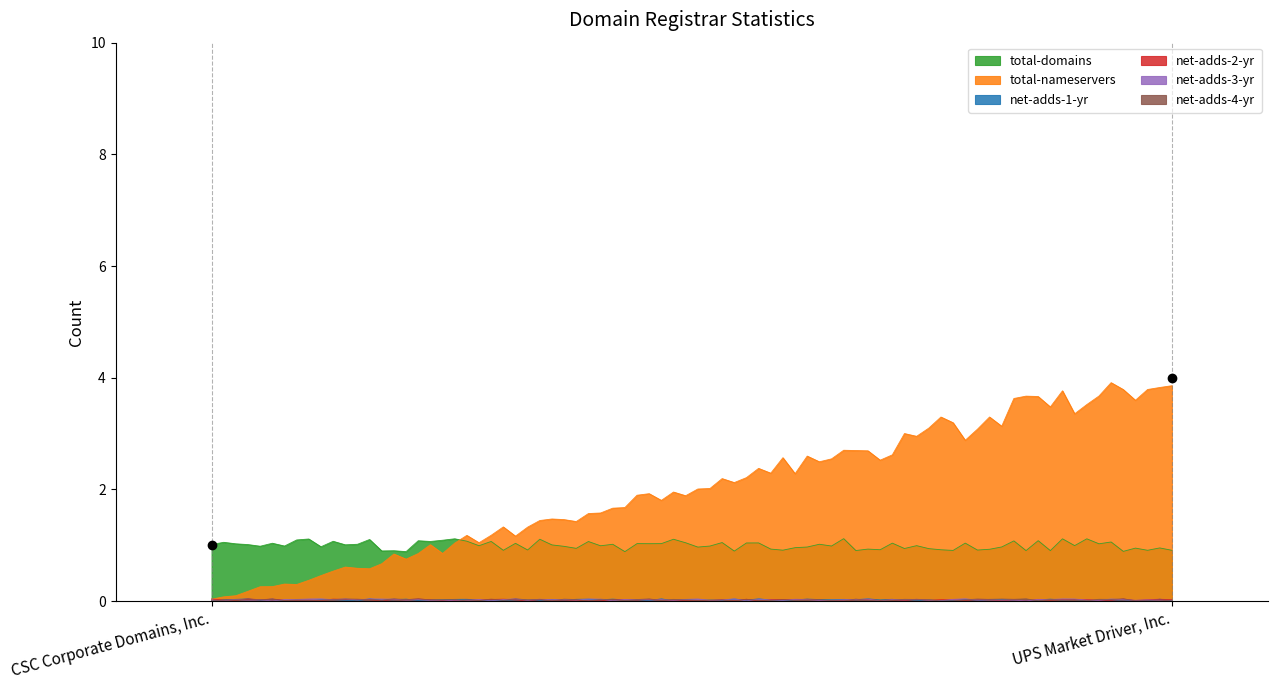

What is the spread (max minus min) of values at CSC Corporate Domains, Inc.?

1